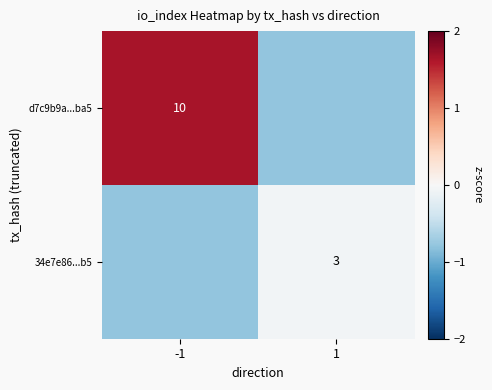

Which label corresponds to the smallest value in the chart?

1